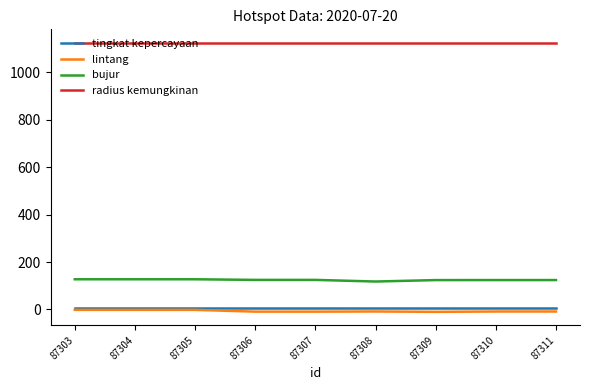

Is it true that bujur equals 124.2 at 87311?

True